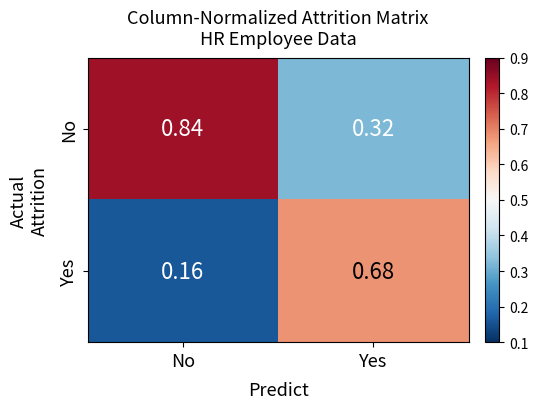

At which category does the chart reach its peak across all series?

No